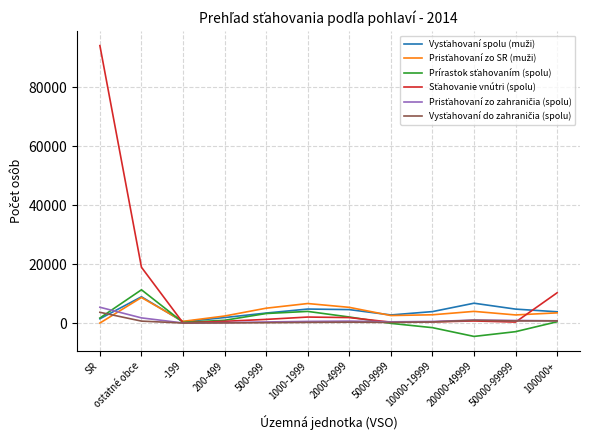

Does the chart have visible grid lines?

Yes